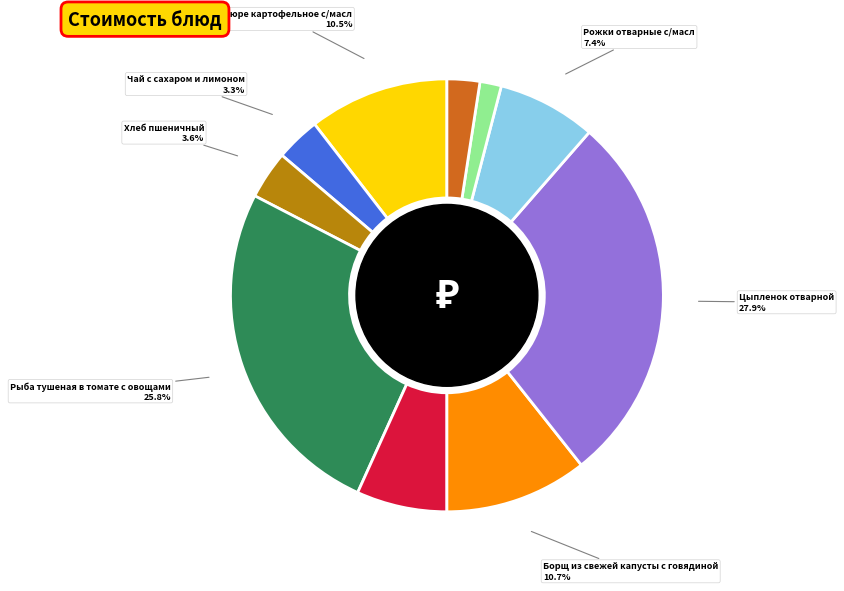

Which has a higher value, Хлеб пшеничный or Рыба тушеная в томате с овощами?

Рыба тушеная в томате с овощами